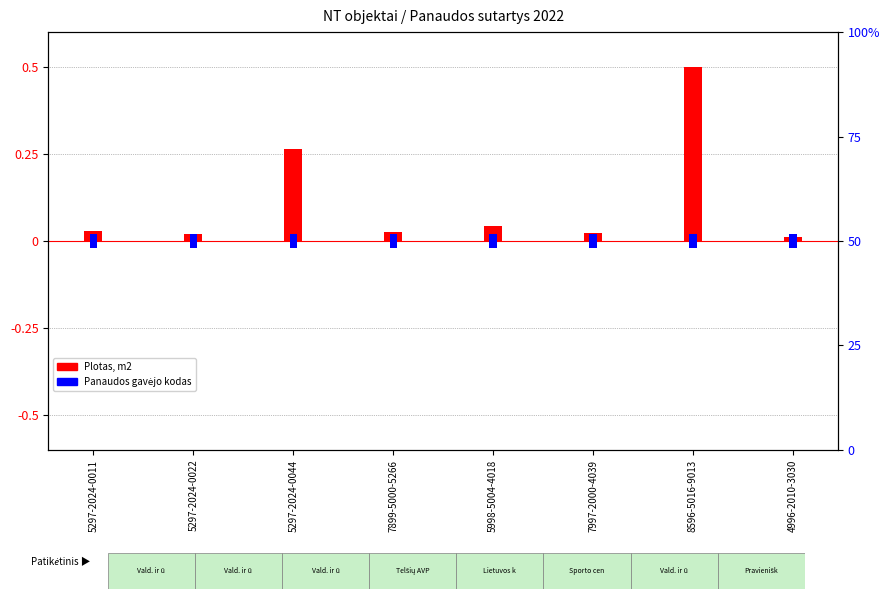

What is the difference between the second highest and second lowest values in the Plotas, m2 series?

0.2